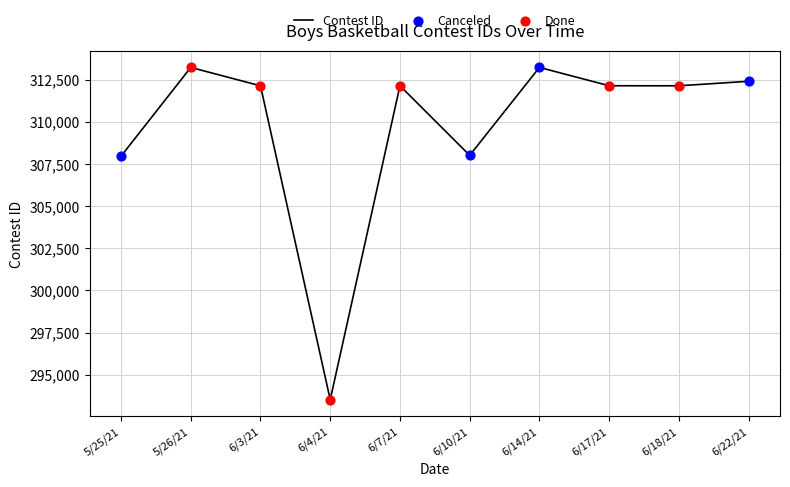

What is the change in value from 6/7/21 to 6/18/21?

-1